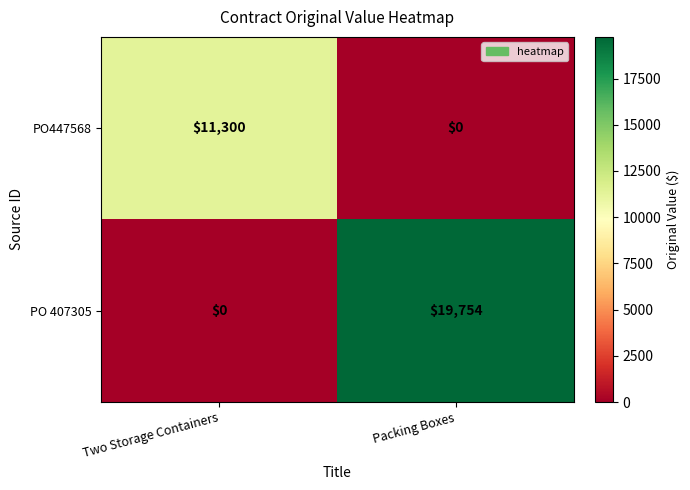

True or false: PO 407305 has a value of 19754 at Packing Boxes.

True